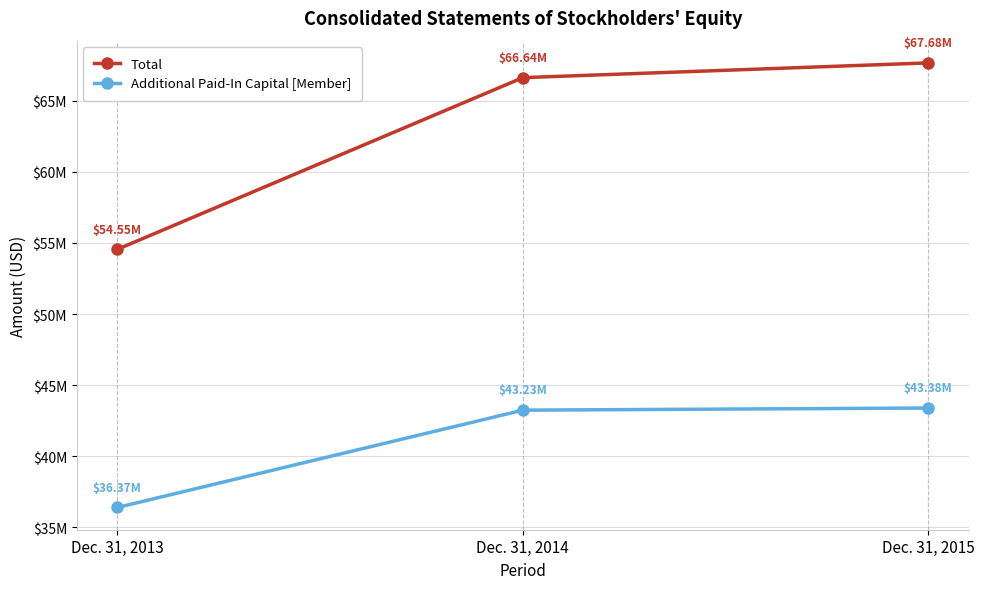

What are all the series names shown in the legend?

Total, Additional Paid-In Capital [Member]